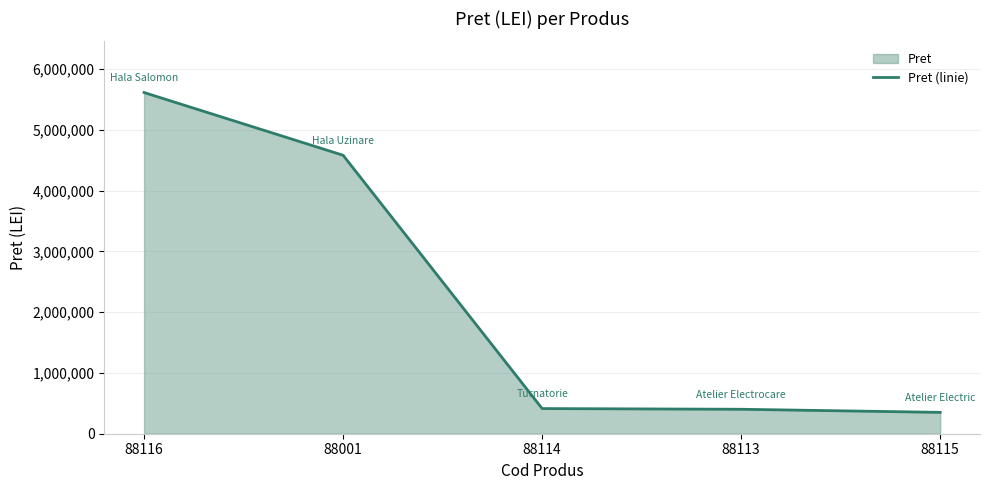

Reading left to right, what are all the values shown in this chart?

88116=5614879	88001=4582552	88114=413950	88113=402420	88115=351400